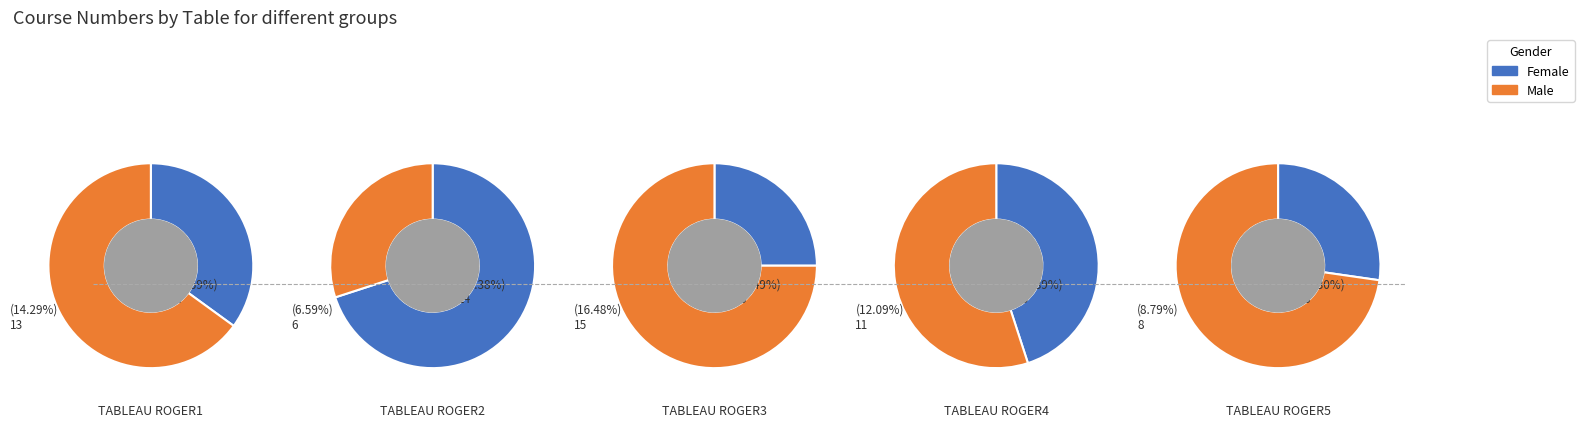

To the nearest percent, what is the difference between the largest and smallest slice percentages?

29%